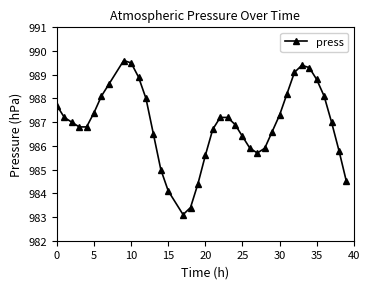

True or false: the data has more than 1 interior local peaks.

True